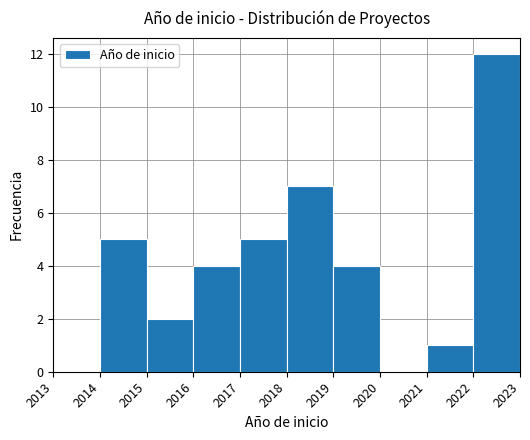

Over which range of the x-axis is the bar tallest?

2022 to 2023